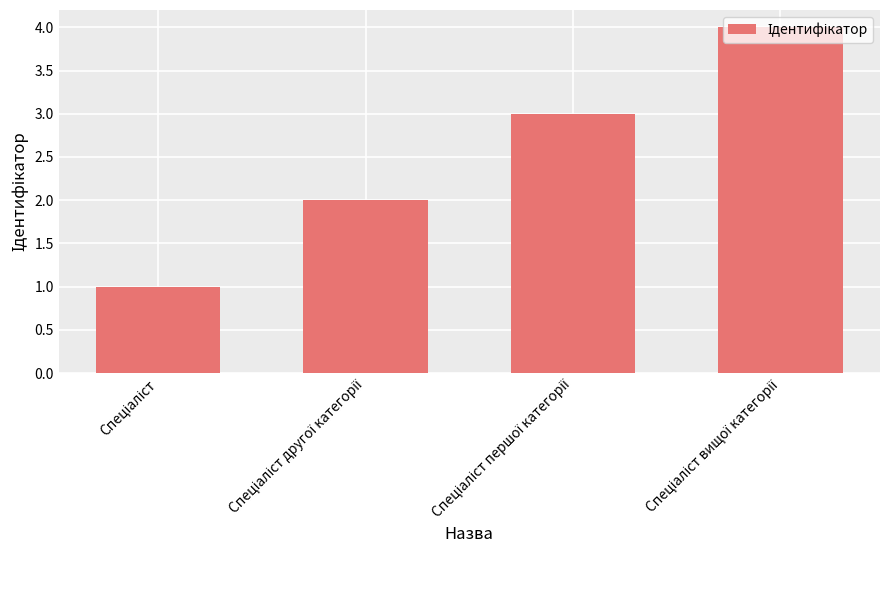

What is the sum of all values?

10